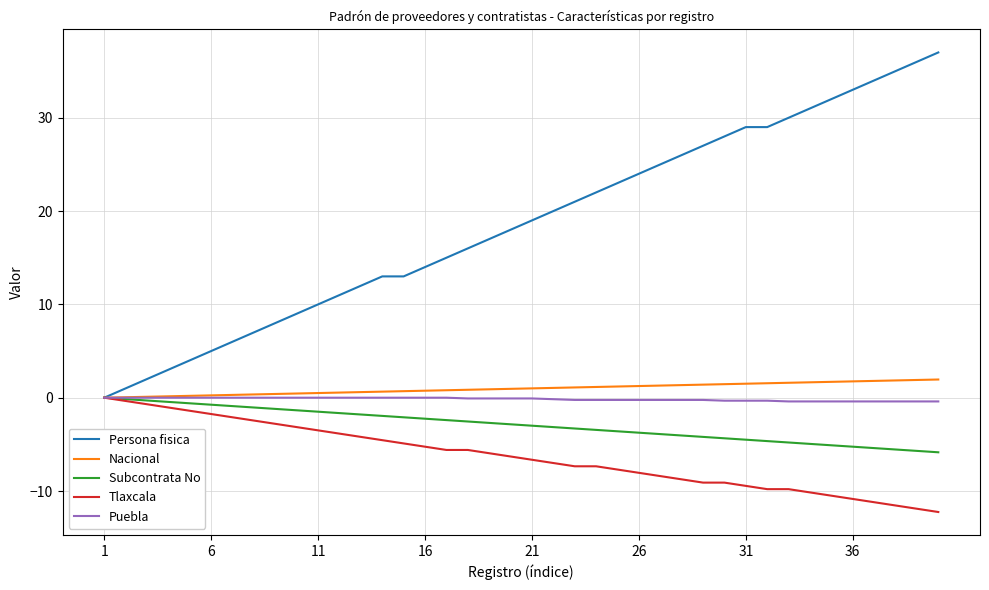

Which series has the largest total across all categories?

Persona fisica